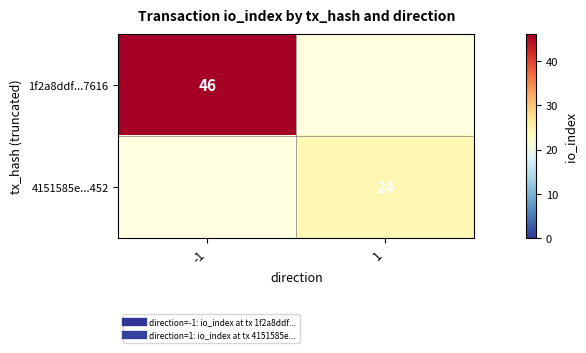

Which category has the lowest value in the 4151585e...452 series?

-1